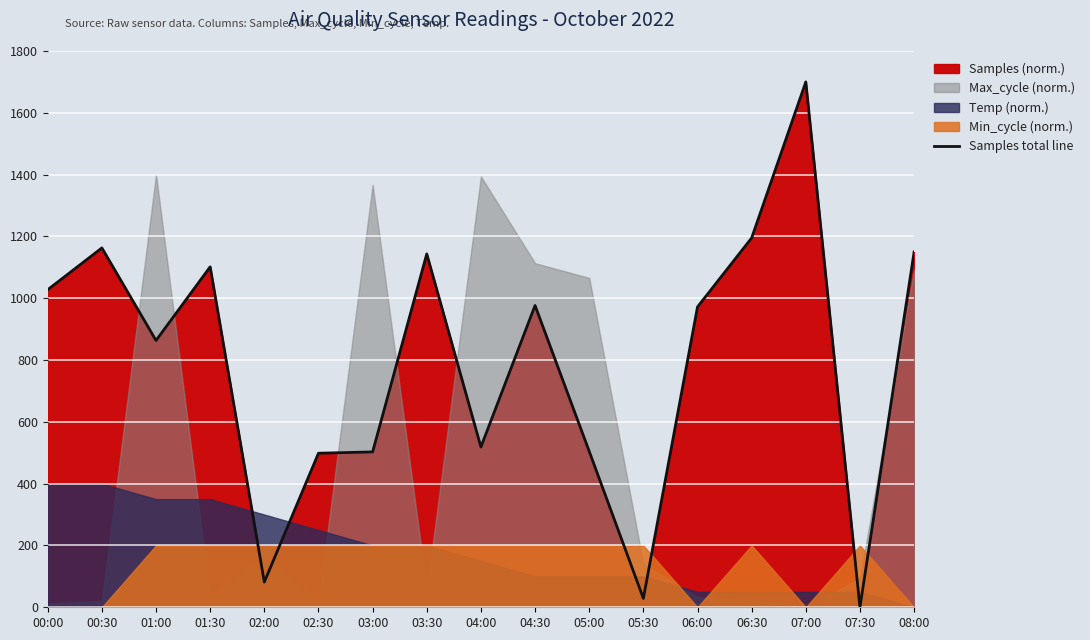

What is the value of the 4th point from the left?

1101.6